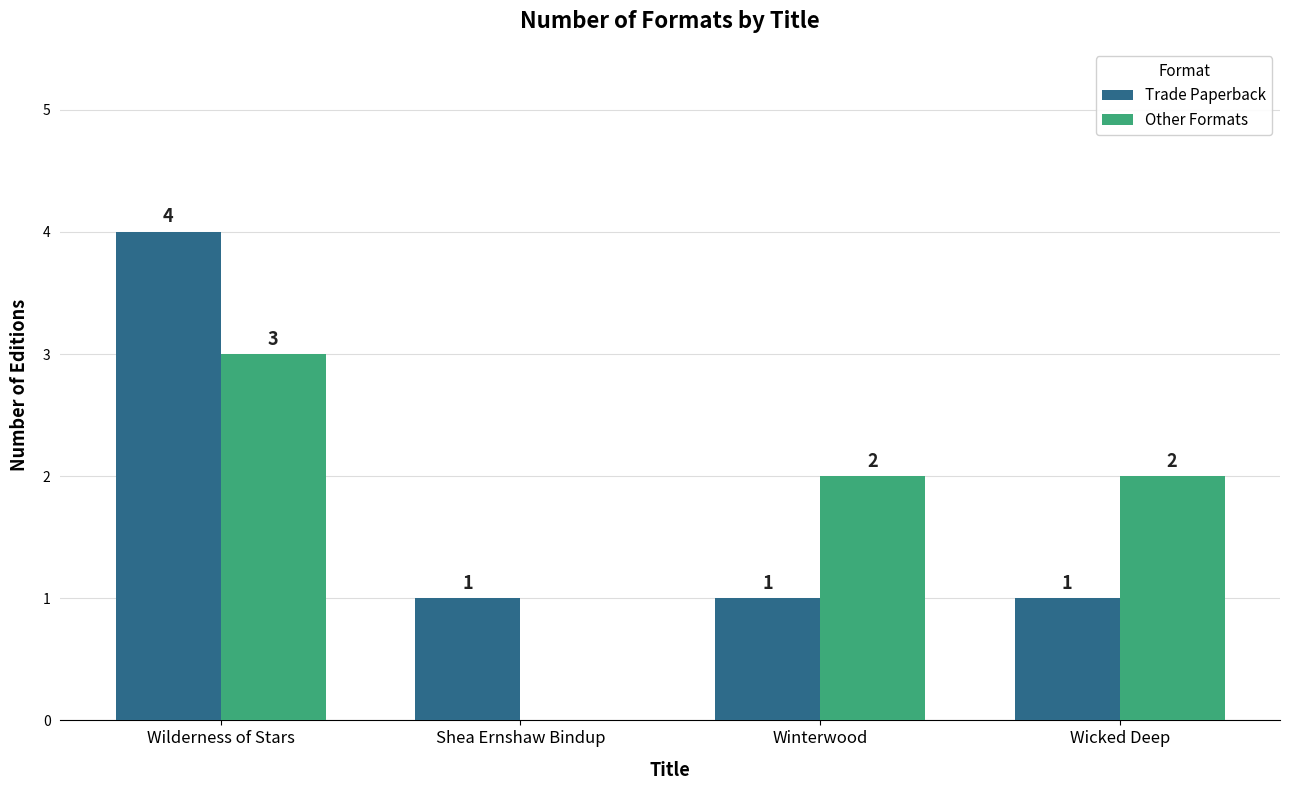

The Trade Paperback series shows 2 at Shea Ernshaw Bindup. True or false?

False